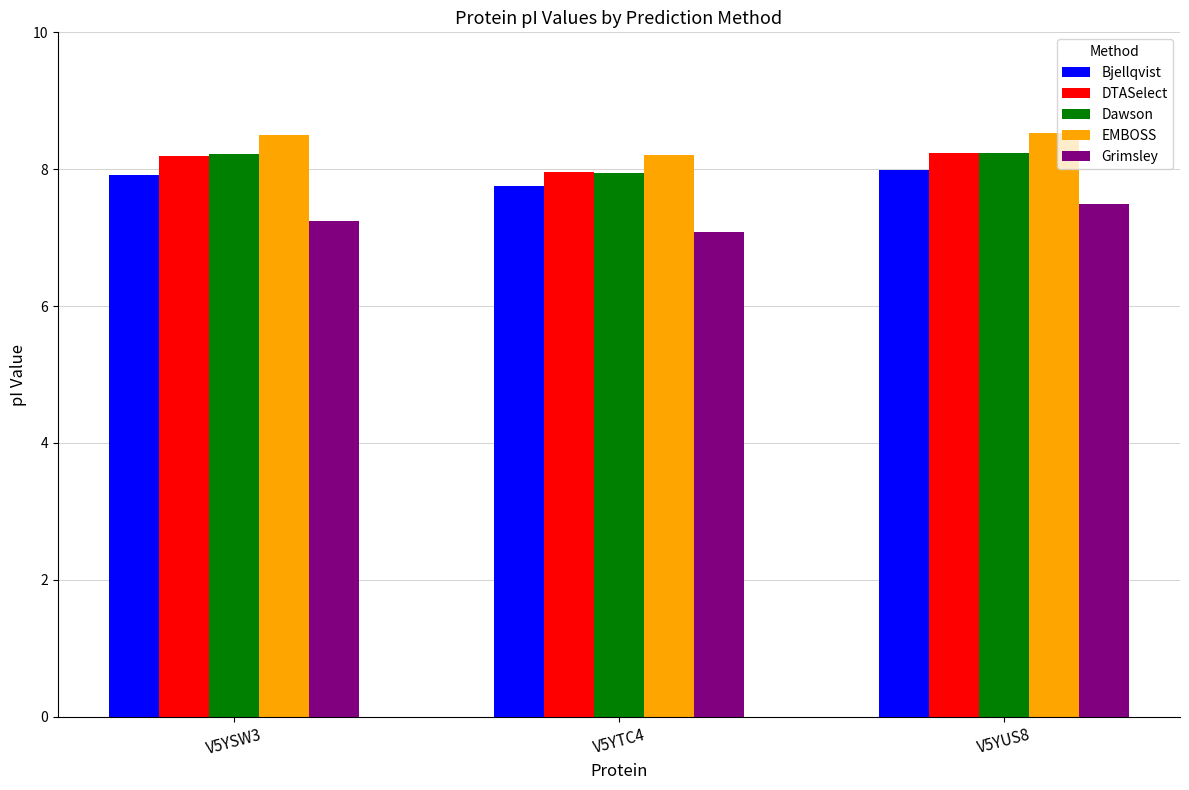

At how many categories does at least one series exceed 7?

3